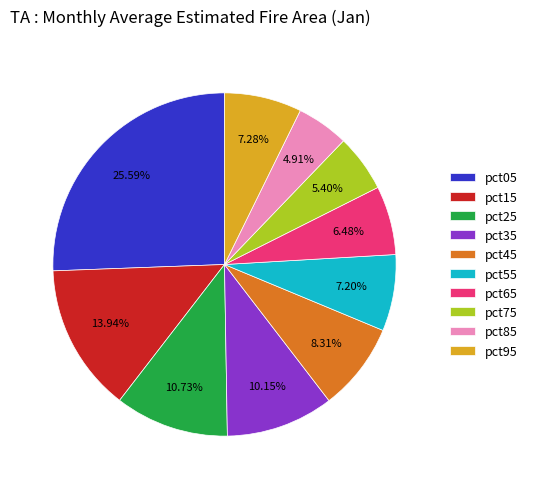

Which category has the biggest portion of the pie?

pct05